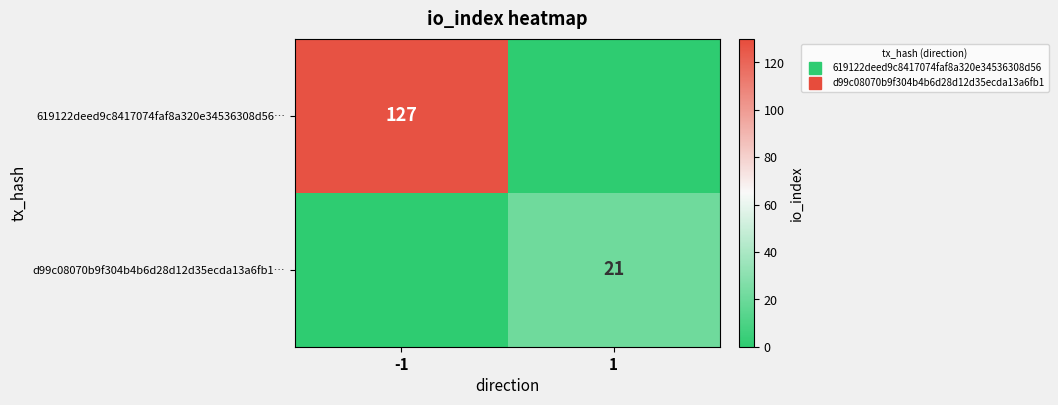

What is the sum of all 619122deed9c8417074faf8a320e34536308d56… values?

127